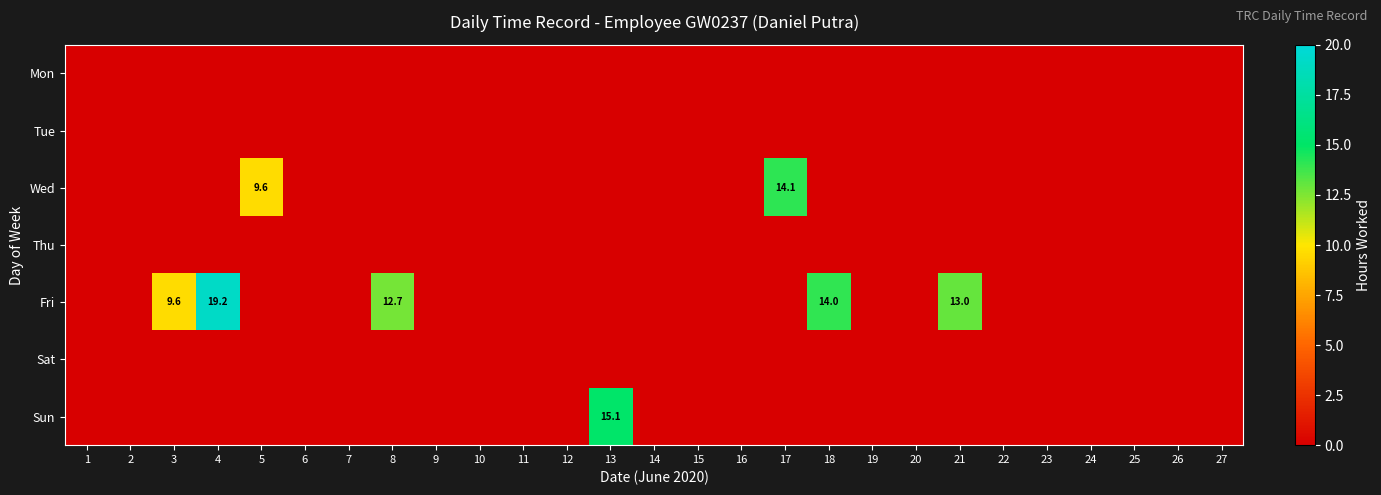

The Sun series shows 15.1 at 13. True or false?

True